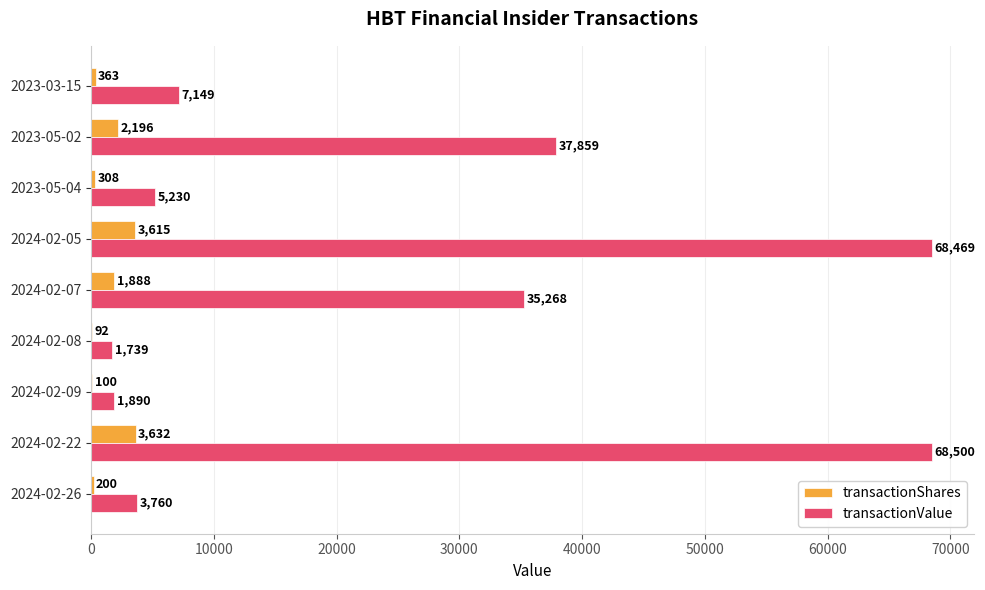

Is it true that transactionShares equals 3615 at 2024-02-05?

True